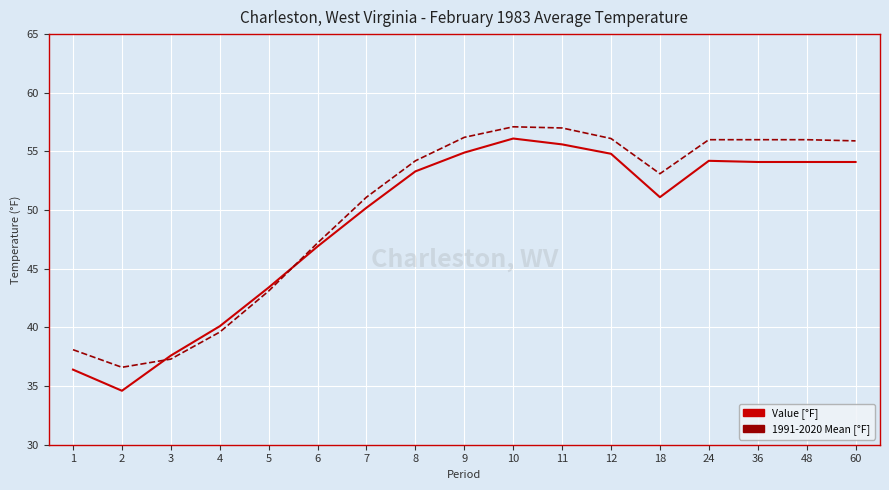

What is the difference between the highest and lowest values at 48?

1.9